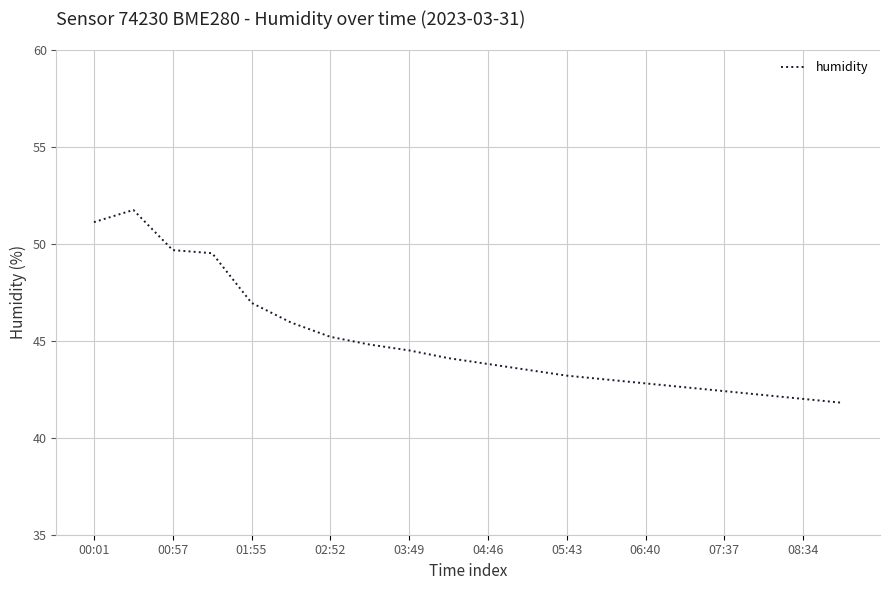

What is the difference between the maximum and minimum values?

9.9